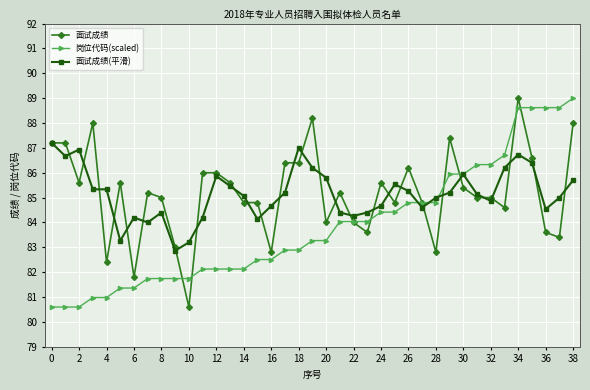

What is the average value of the 面试成绩(平滑) series?

85.1